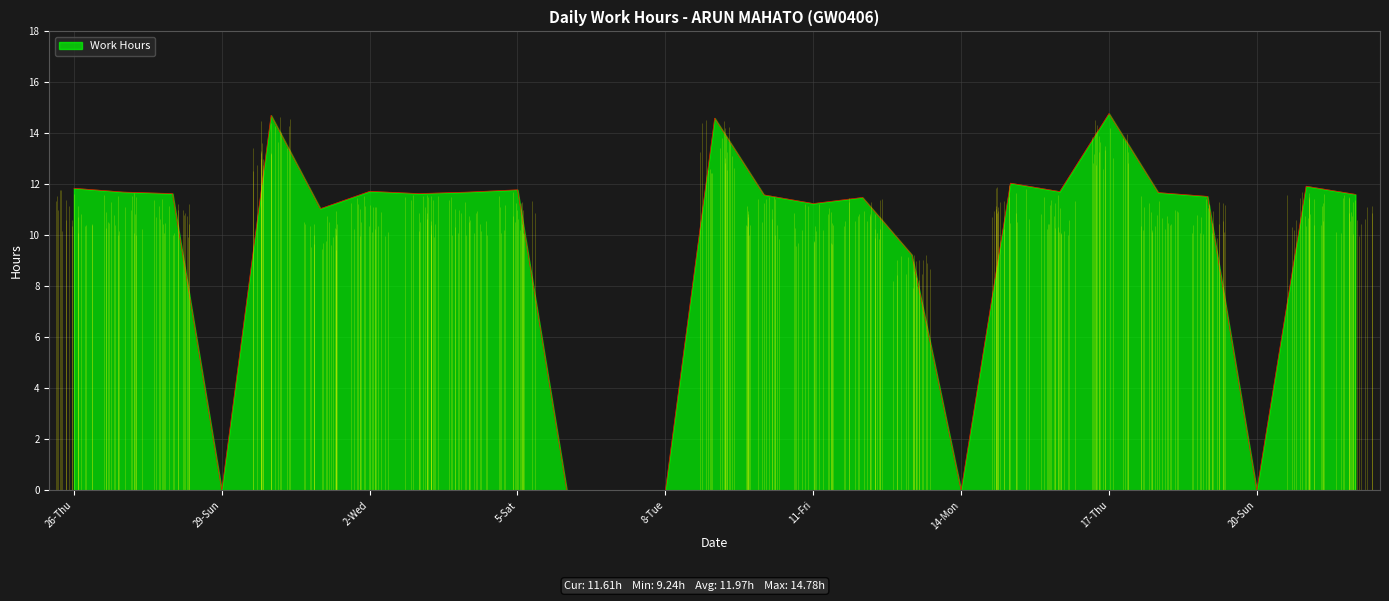

What is the difference between the maximum and minimum values?

14.8